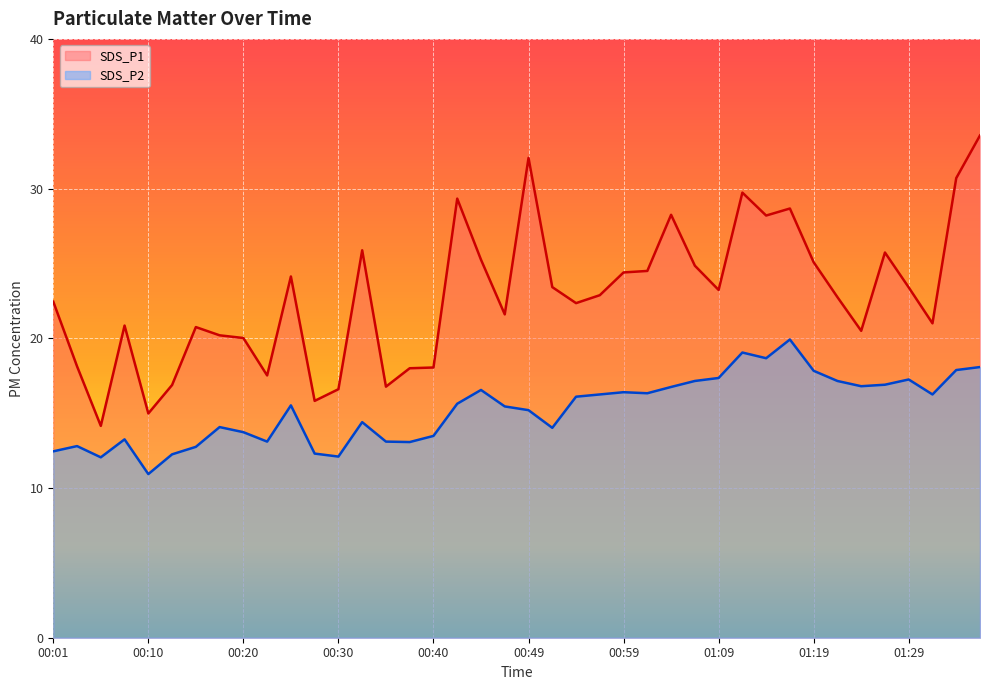

How many interior local valleys does the SDS_P2 series have?

10